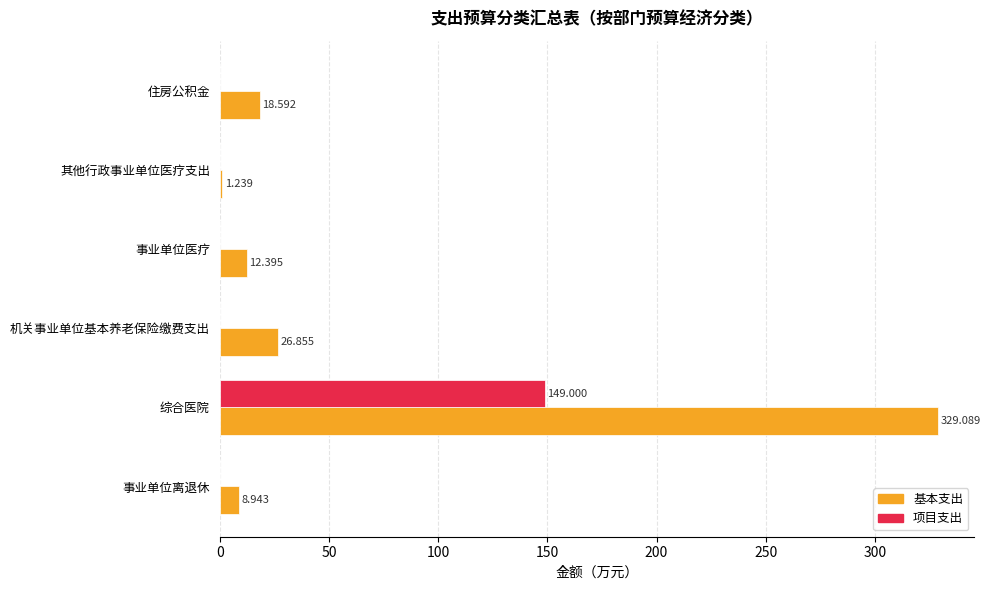

Which series changed the most between 事业单位医疗 and 住房公积金?

基本支出